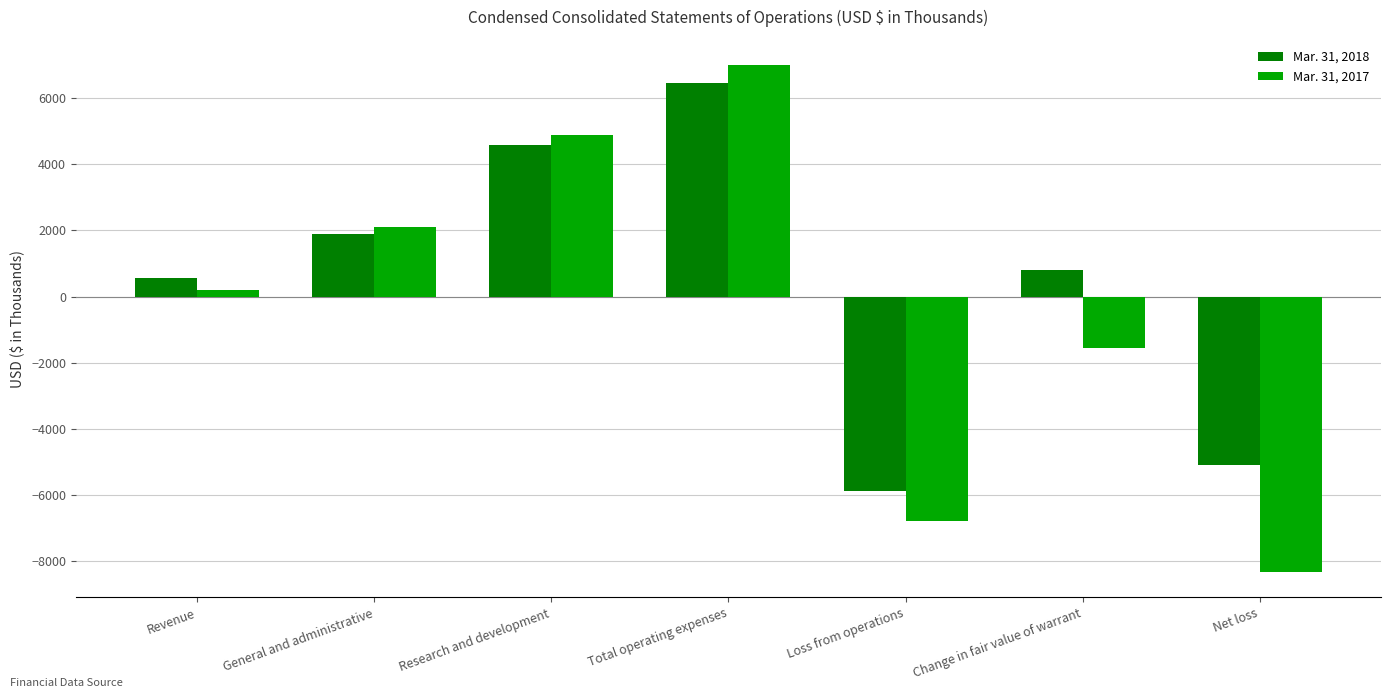

How many values in the Mar. 31, 2017 series are below 210?

3